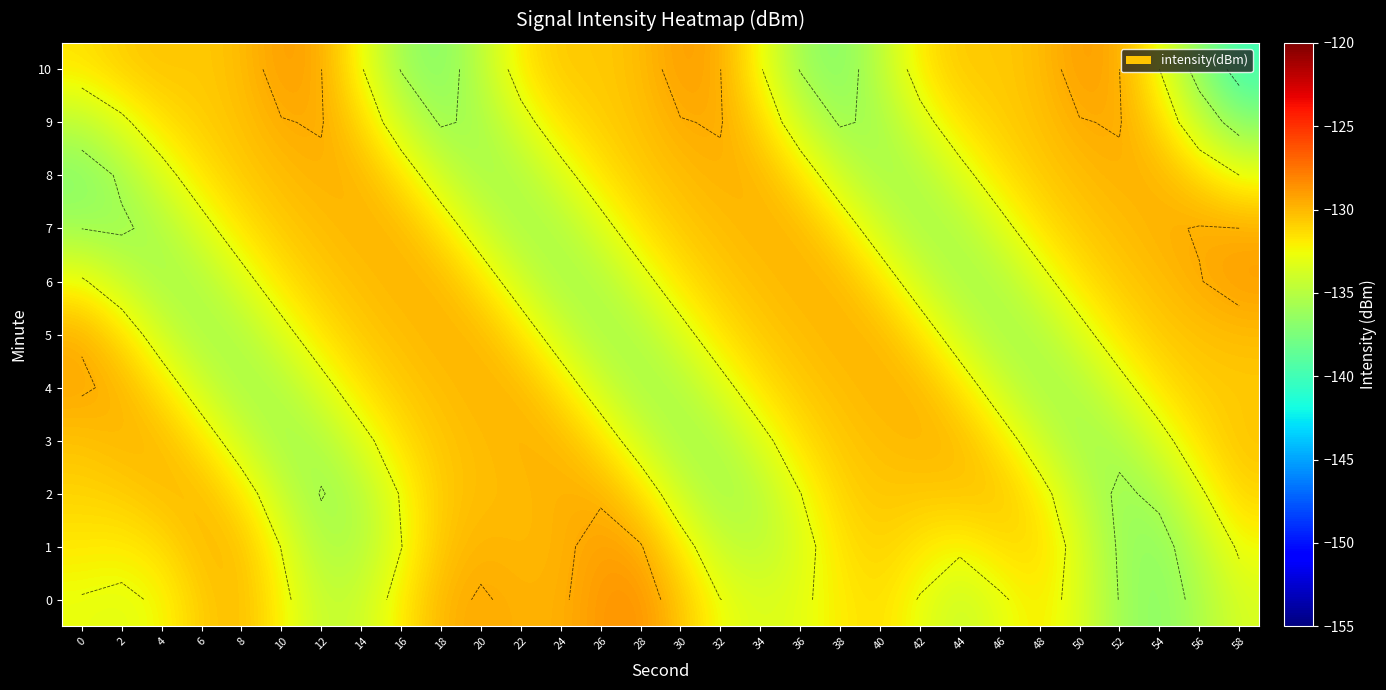

What is the difference between the 6 values at 18 and 2?

4.2